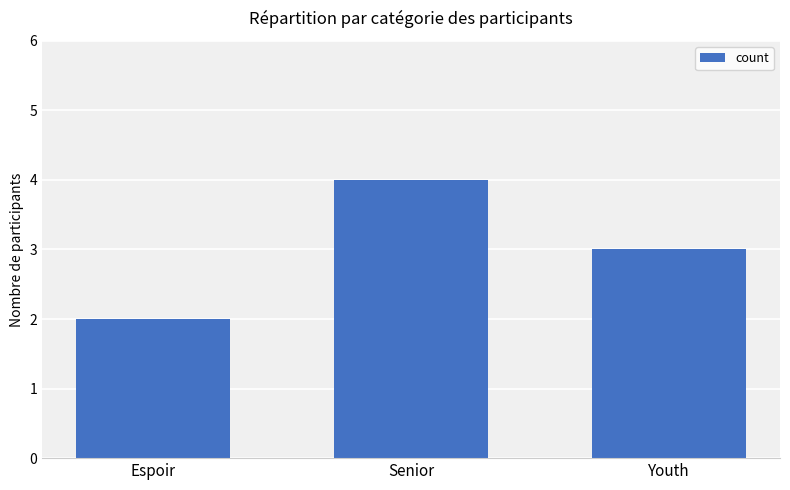

Rank the categories by value from lowest to highest.

Espoir, Youth, Senior